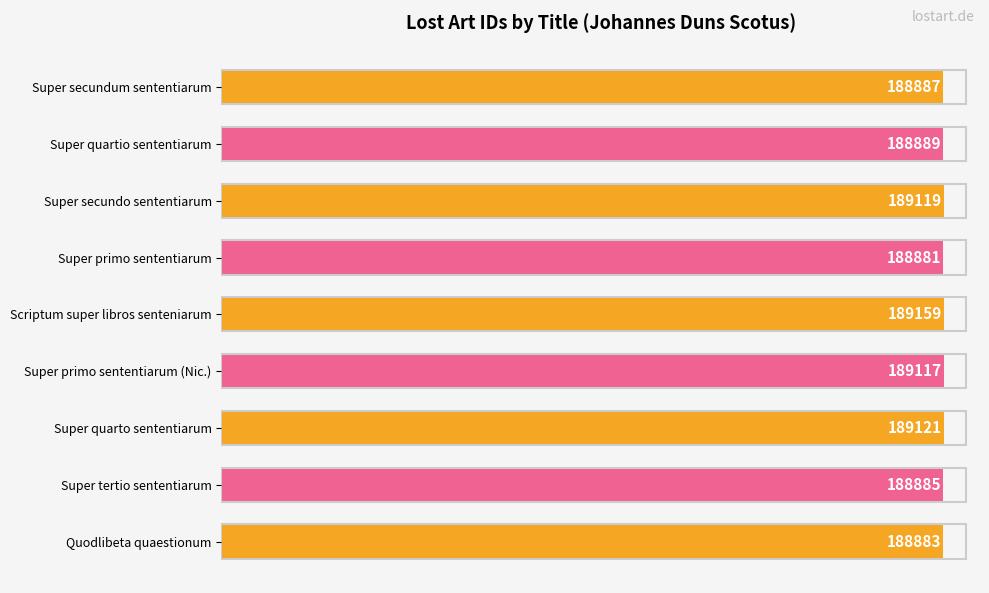

Is it true that the value at Scriptum super libros senteniarum is 189159?

True